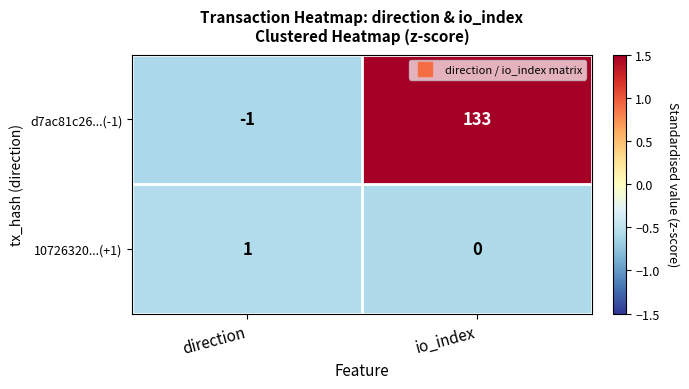

True or false: 10726320...(+1) has a value of 1 at direction.

True